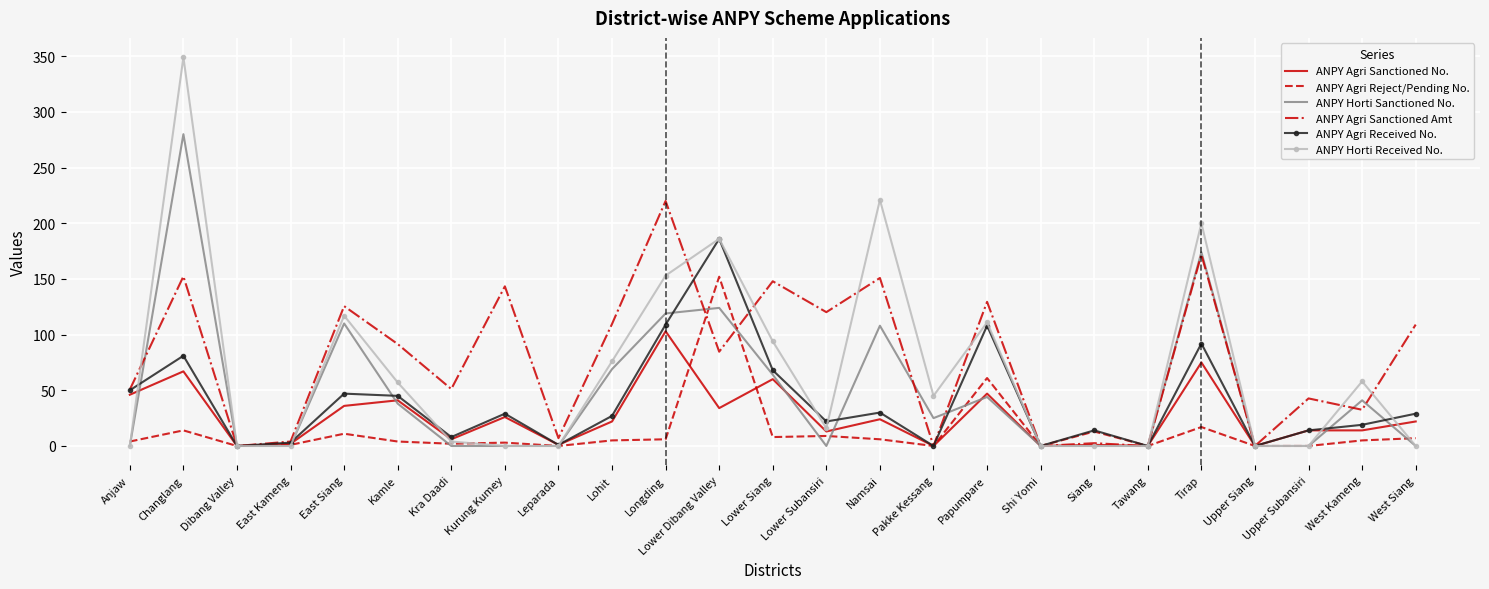

Between Lohit and West Siang, which series saw the biggest shift?

ANPY Horti Received No.